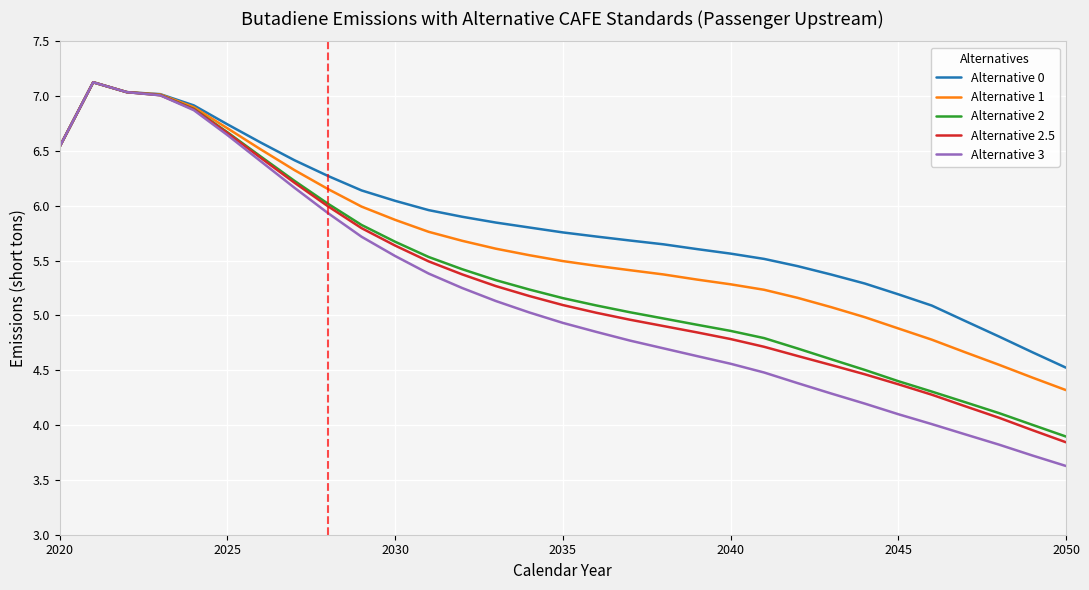

What is the sum of all Alternative 3 values?

160.8